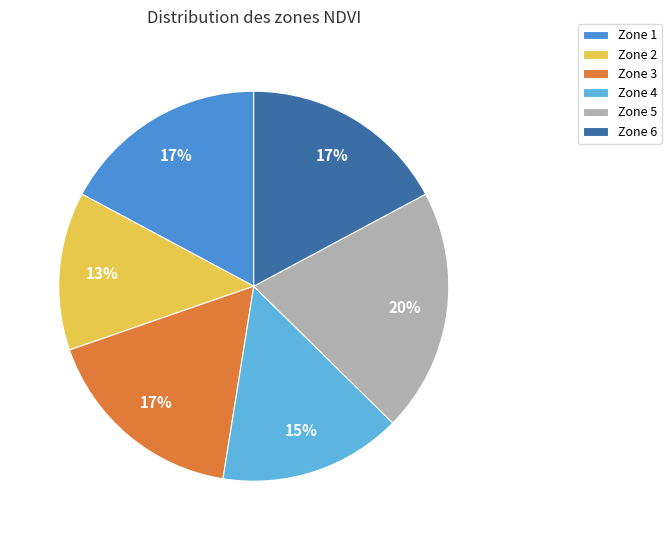

True or false: Zone 5 accounts for 20% of the total.

True